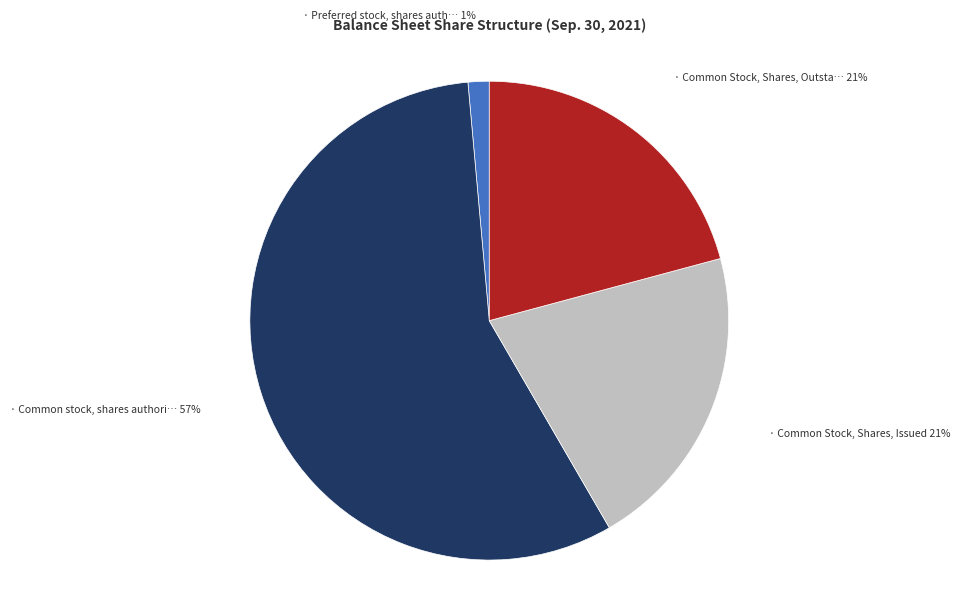

To the nearest percent, what is the average slice percentage?

25%